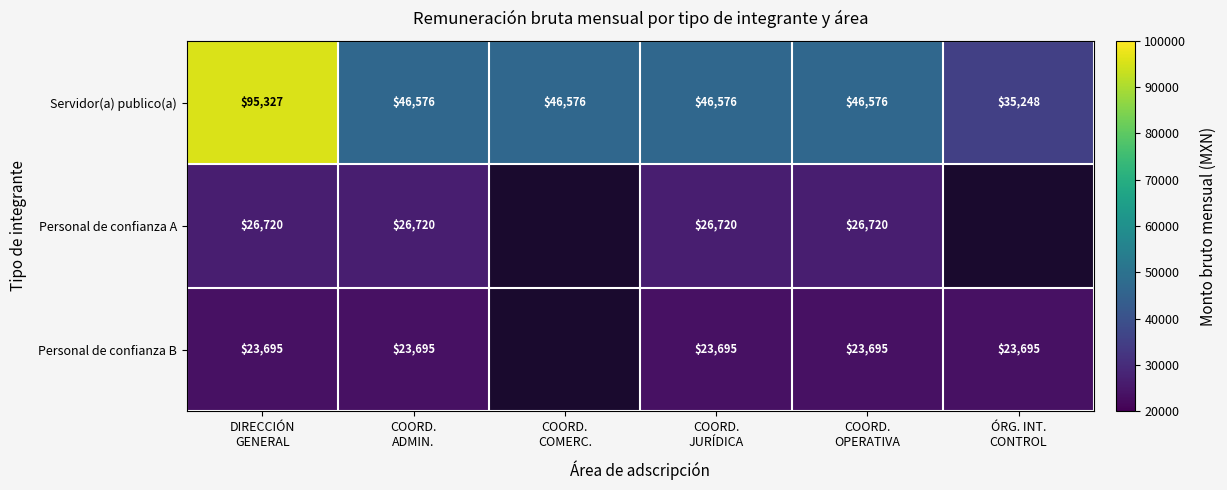

What is the average value of the Servidor(a) publico(a) series?

52813